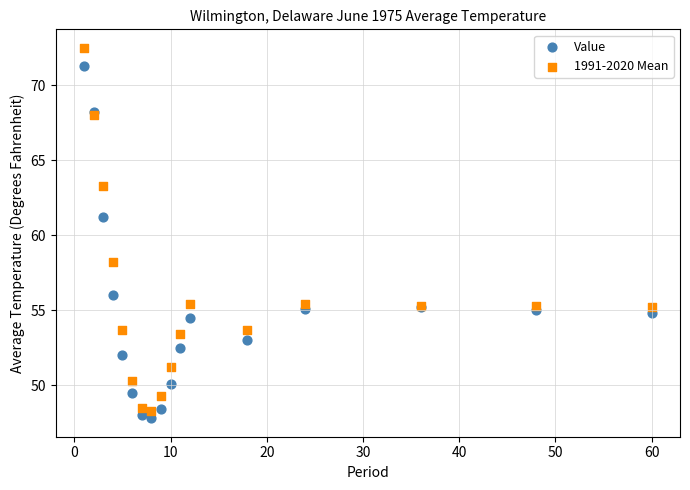

In the Value series, what Y value is closest to 59?

61.2